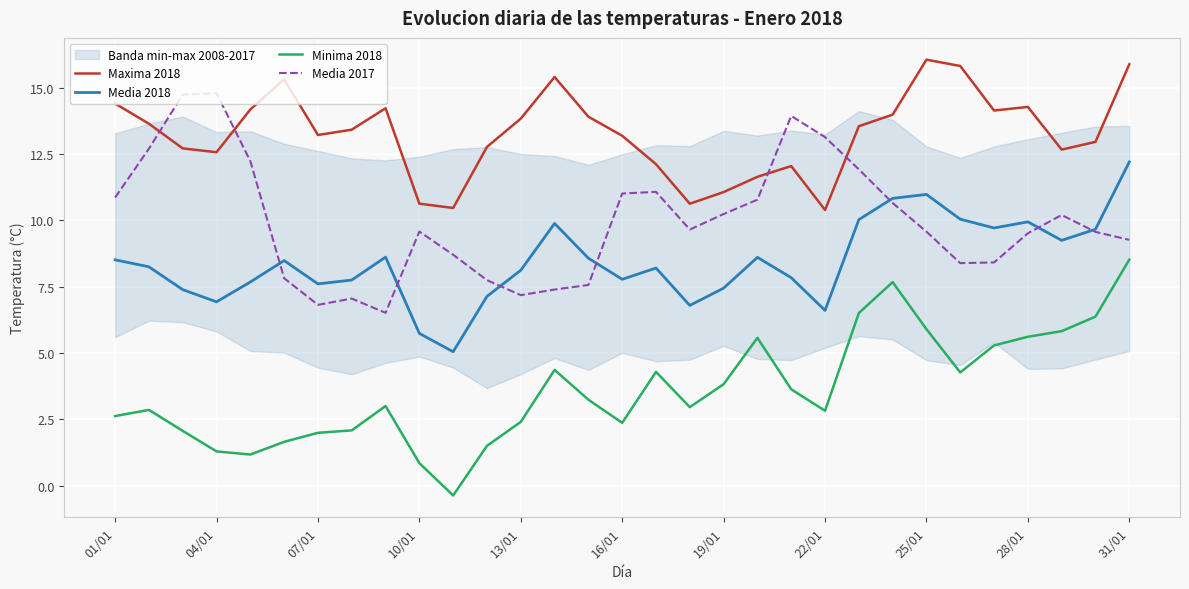

What is the highest value of the Minima 2018 series?

8.5